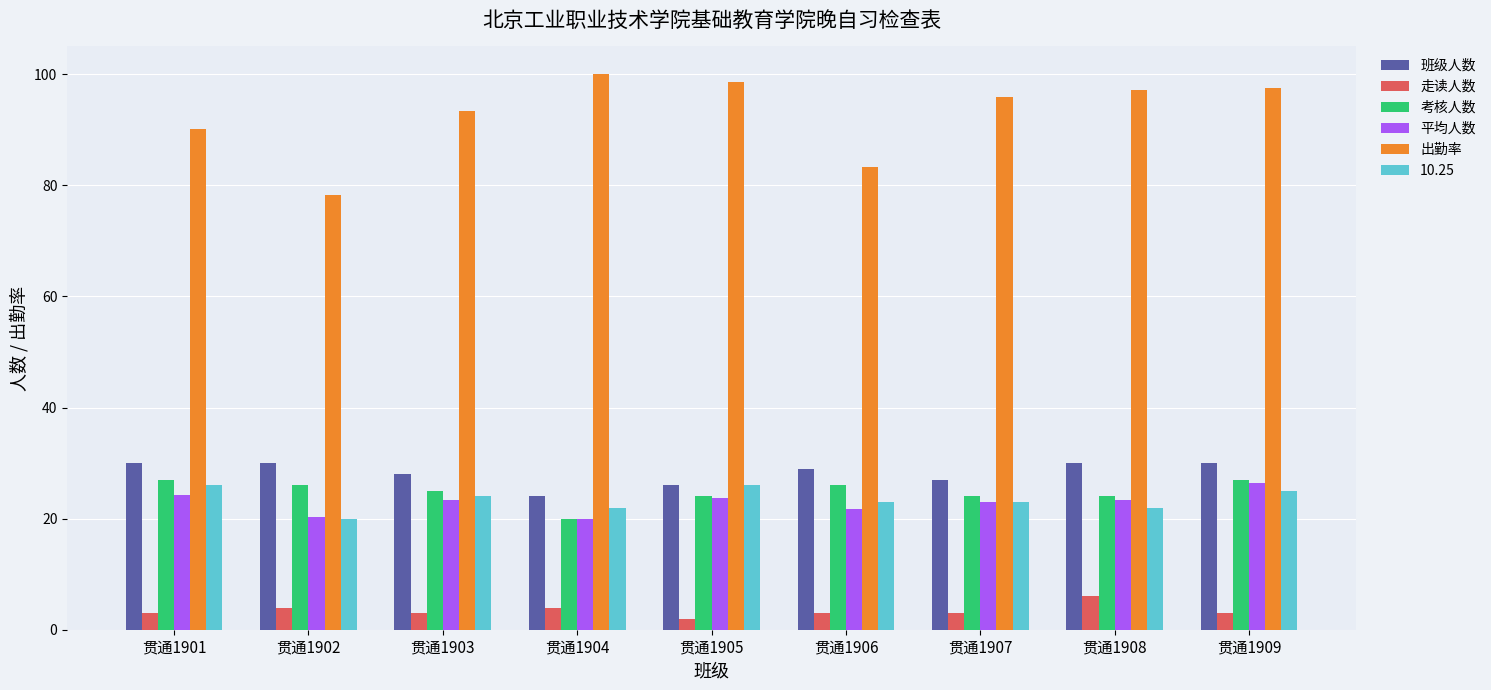

What is the difference between the second highest and second lowest values in the 出勤率 series?

15.3